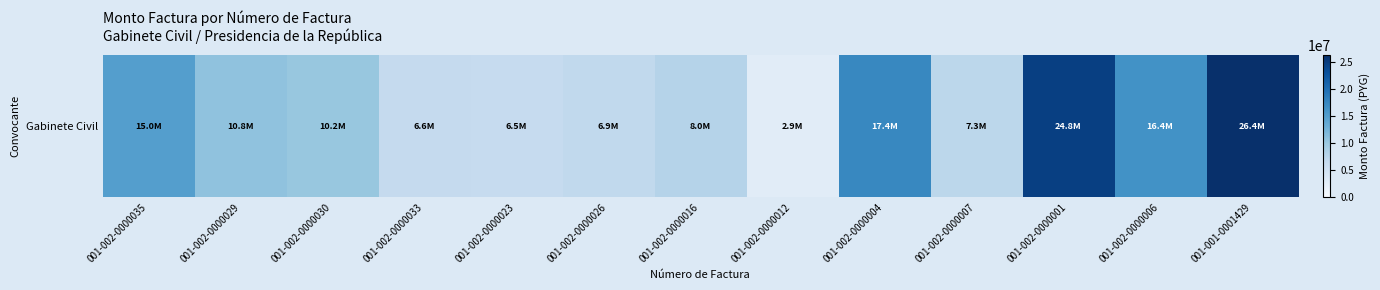

What value does the data have at 001-001-0001429?

26357500